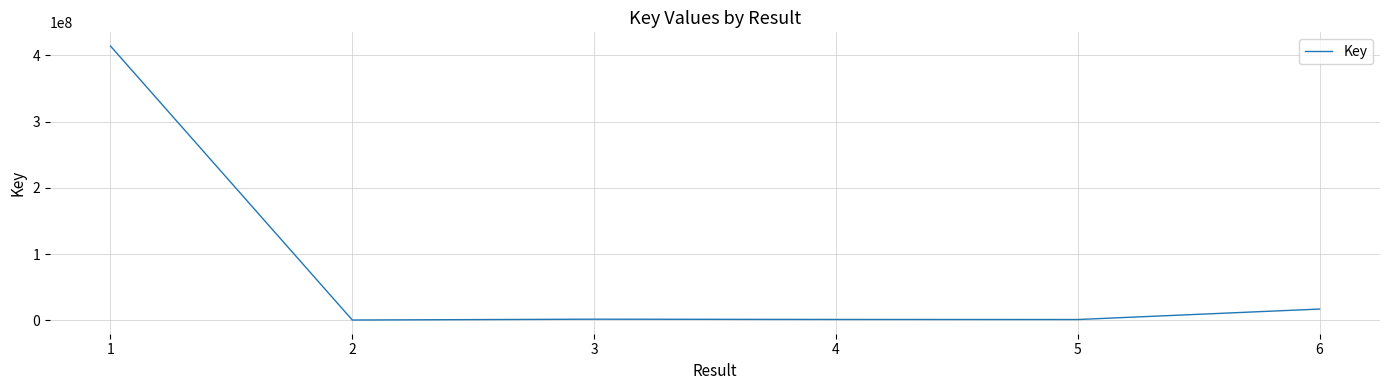

What is the sum of the values at 6 and 4?

18056486